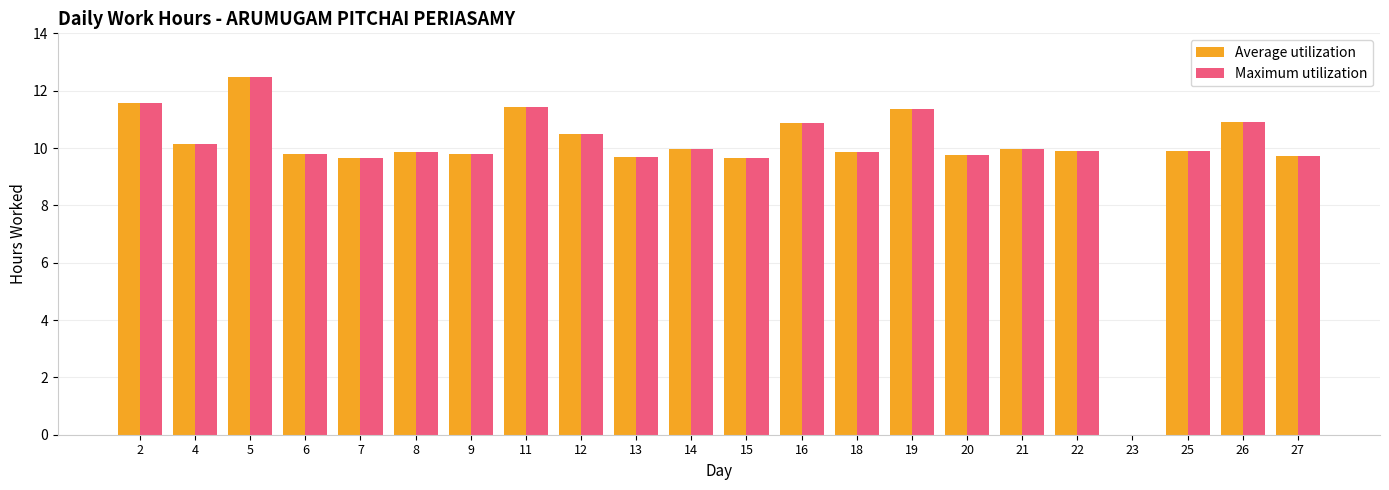

What is the total value across all series at 5?

24.9